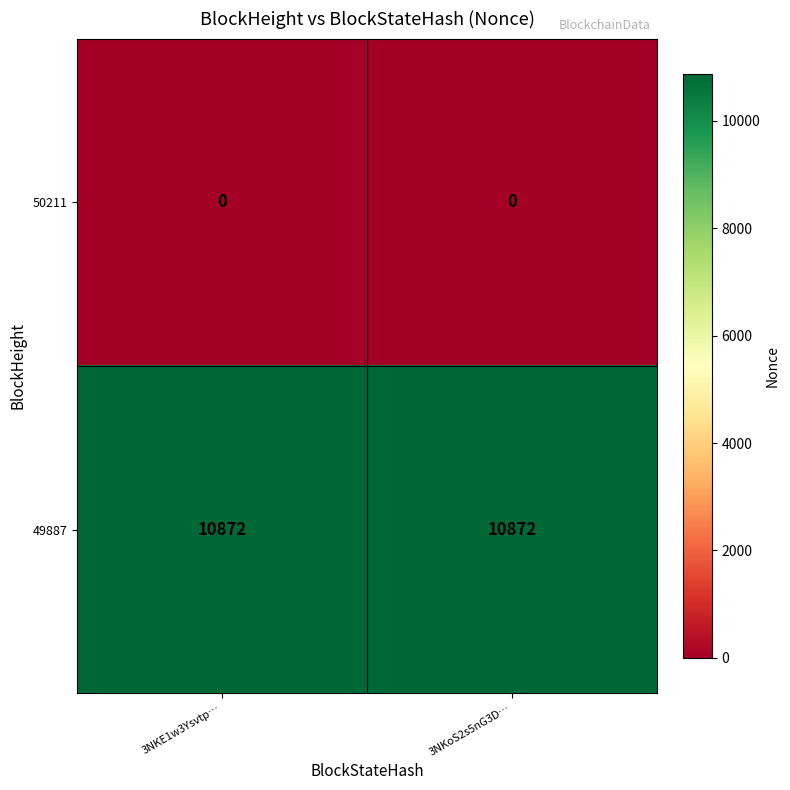

The value of 49887 at 3NKE1w3Ysvtp… is 10872. True or false?

True